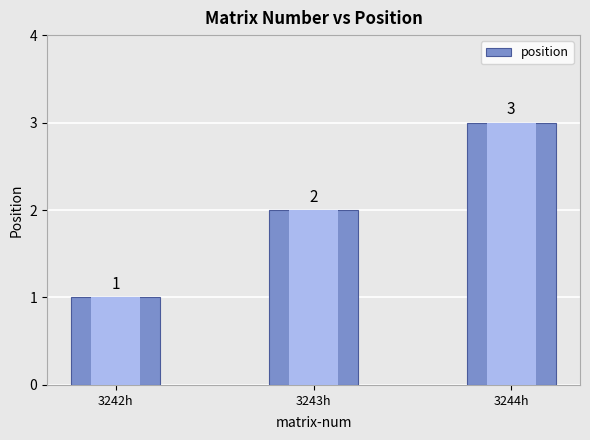

What is the change in value from 3242h to 3243h?

+1